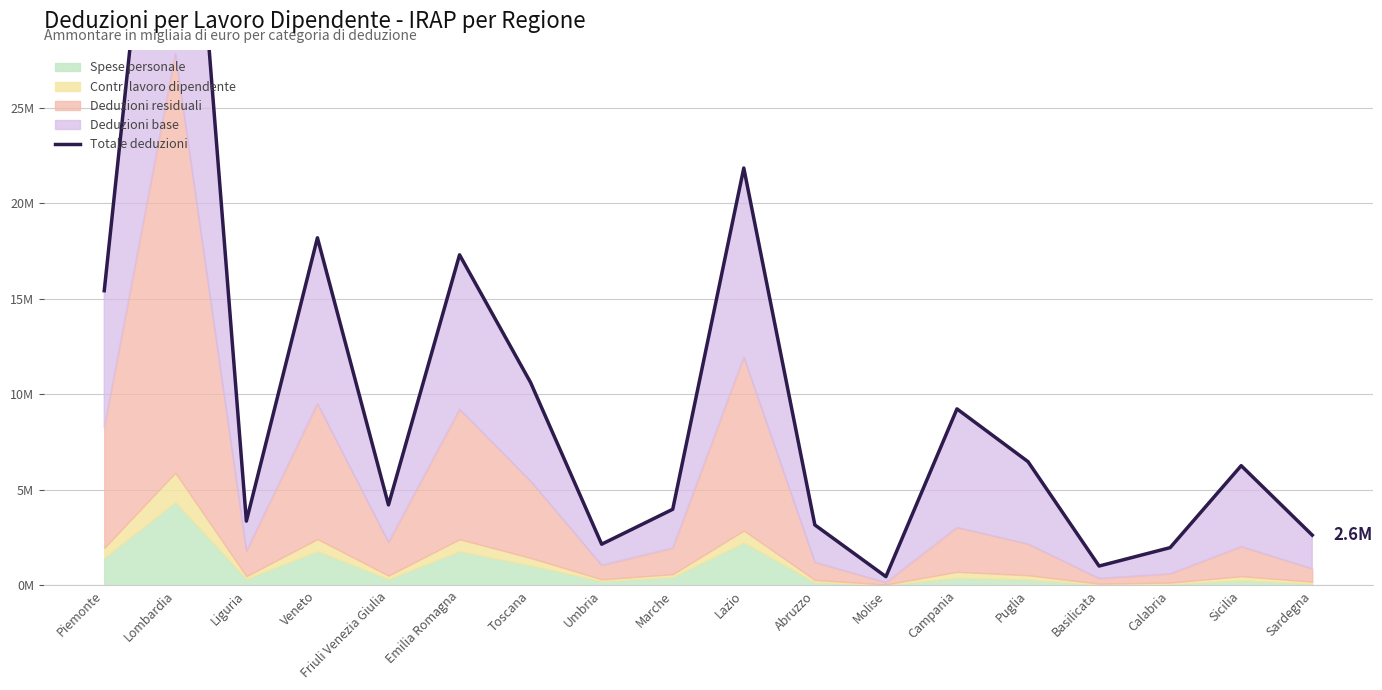

Count the number of categories in the chart.

18